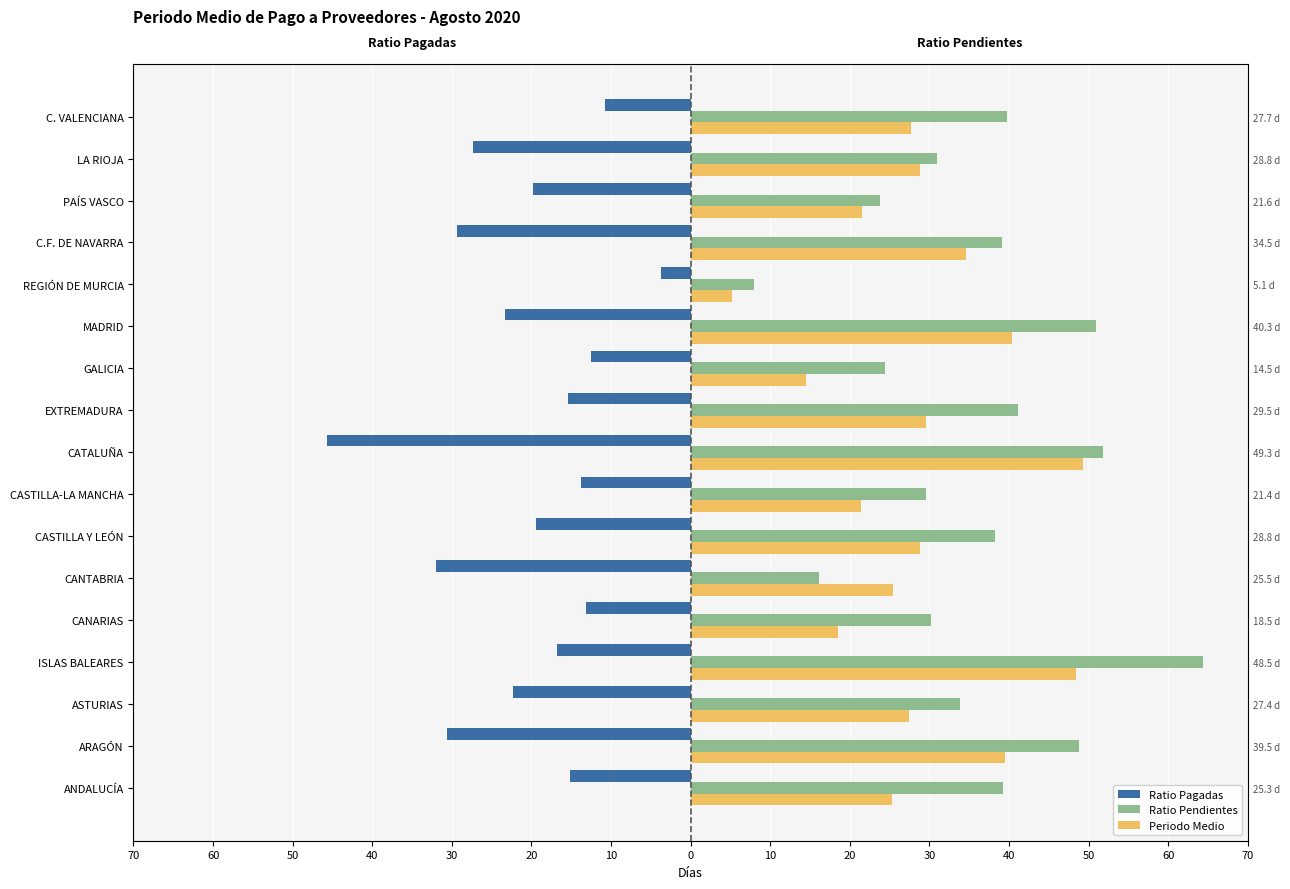

What are all the series names shown in the legend?

Ratio Pagadas, Ratio Pendientes, Periodo Medio